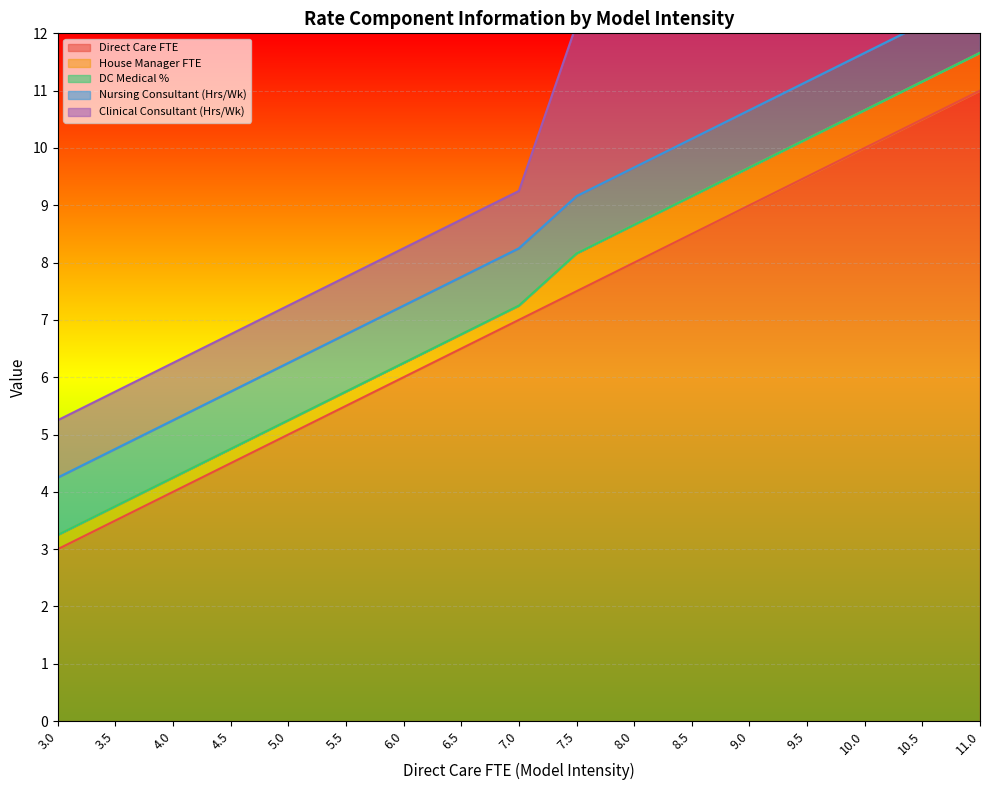

True or false: Direct Care FTE has a value of 10.8 at 6.5.

False